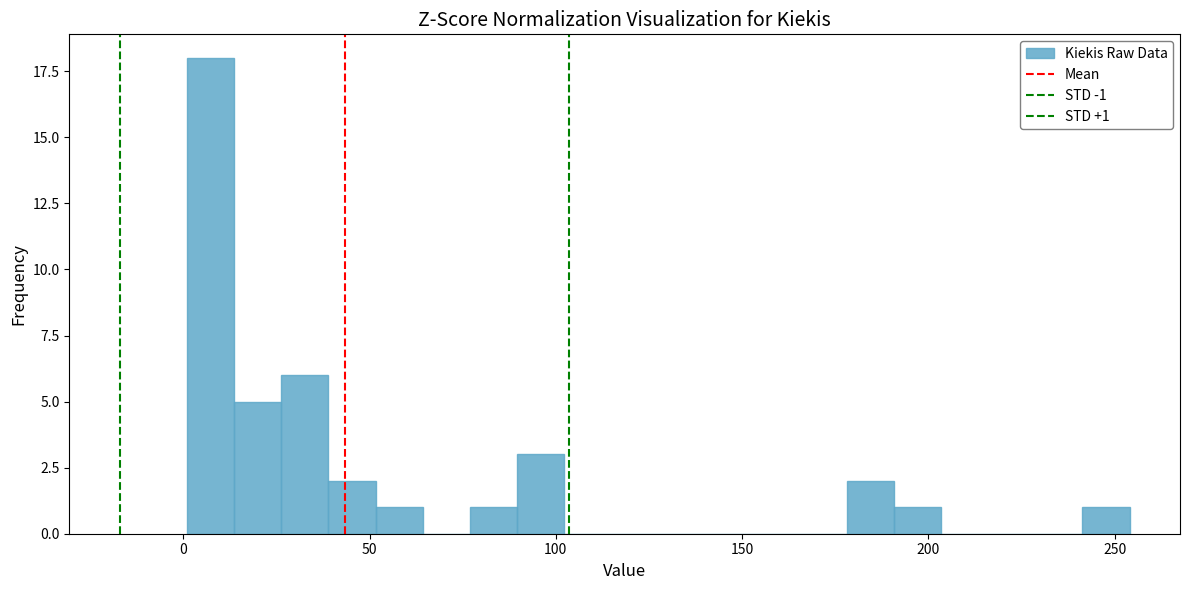

Around what value on the x-axis is the tallest bar? Give the approximate position of its centre, as read against the axis.

5